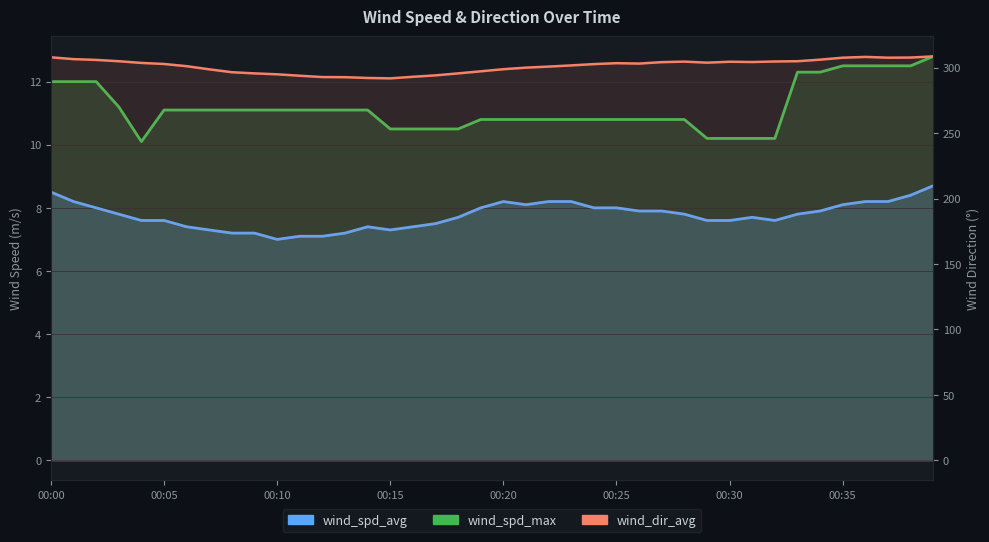

At which category is the sum across all series the highest?

39